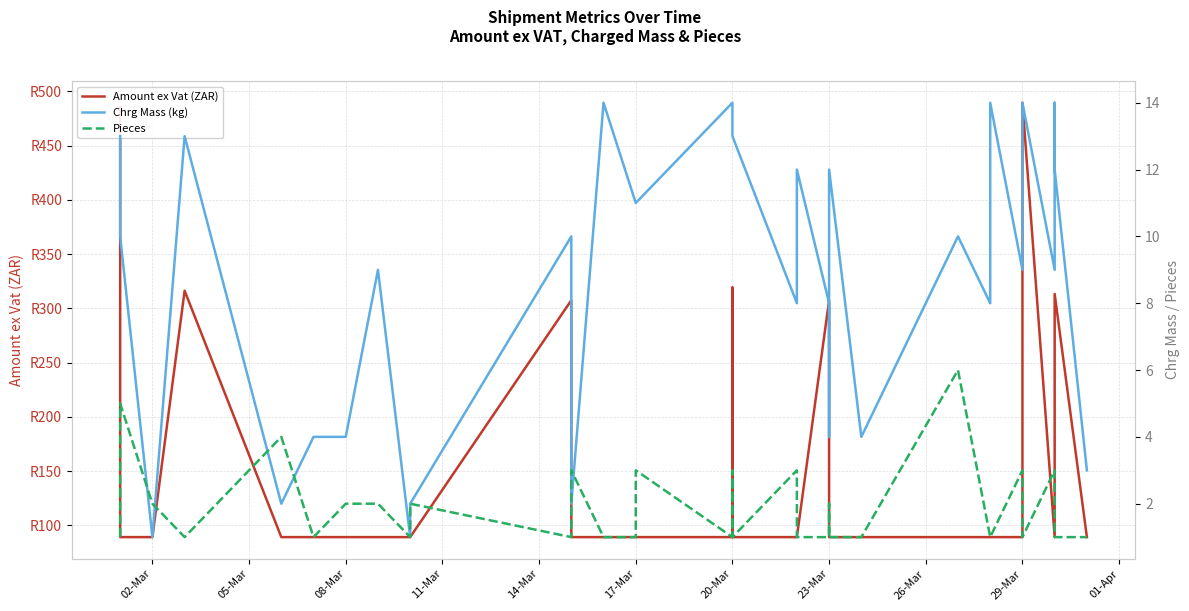

How many series are shown in this chart?

3